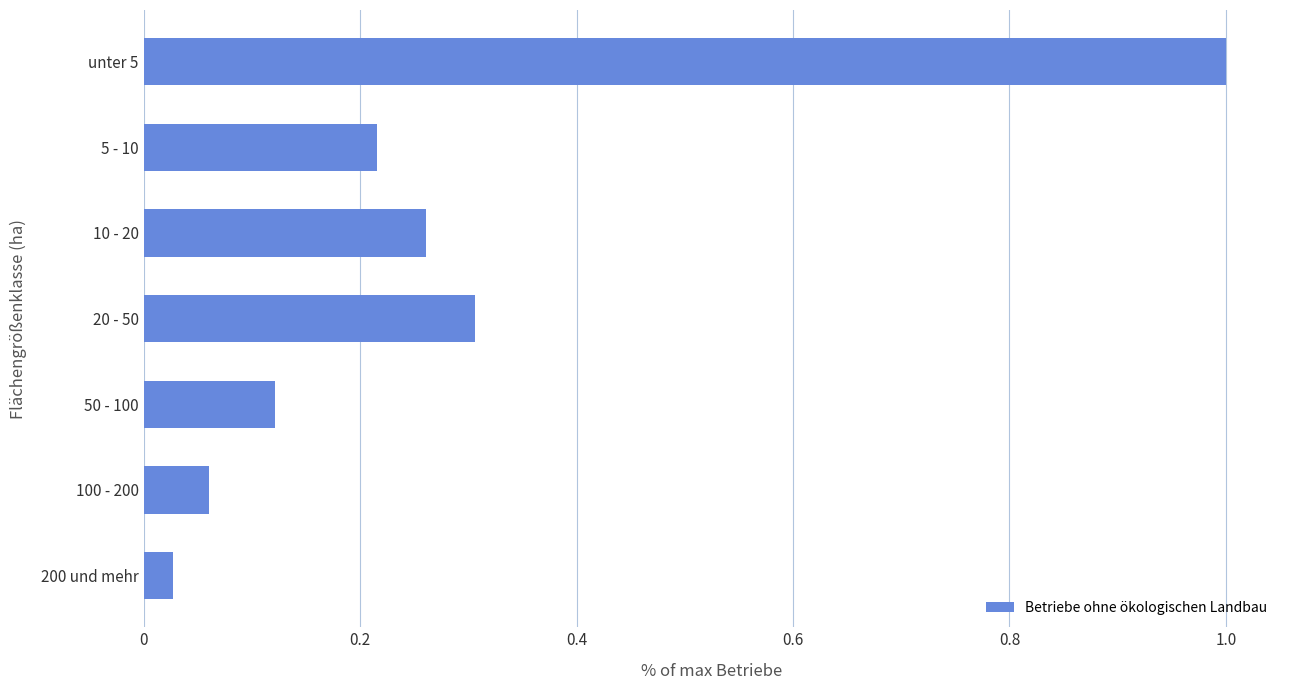

List the labels in order of value, smallest first.

200 und mehr, 100 - 200, 50 - 100, 5 - 10, 10 - 20, 20 - 50, unter 5